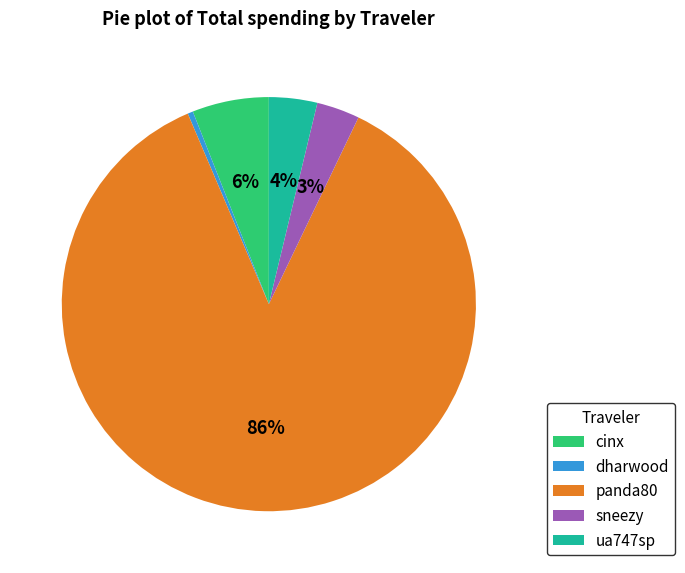

Is the sum of ua747sp and sneezy greater than half?

No